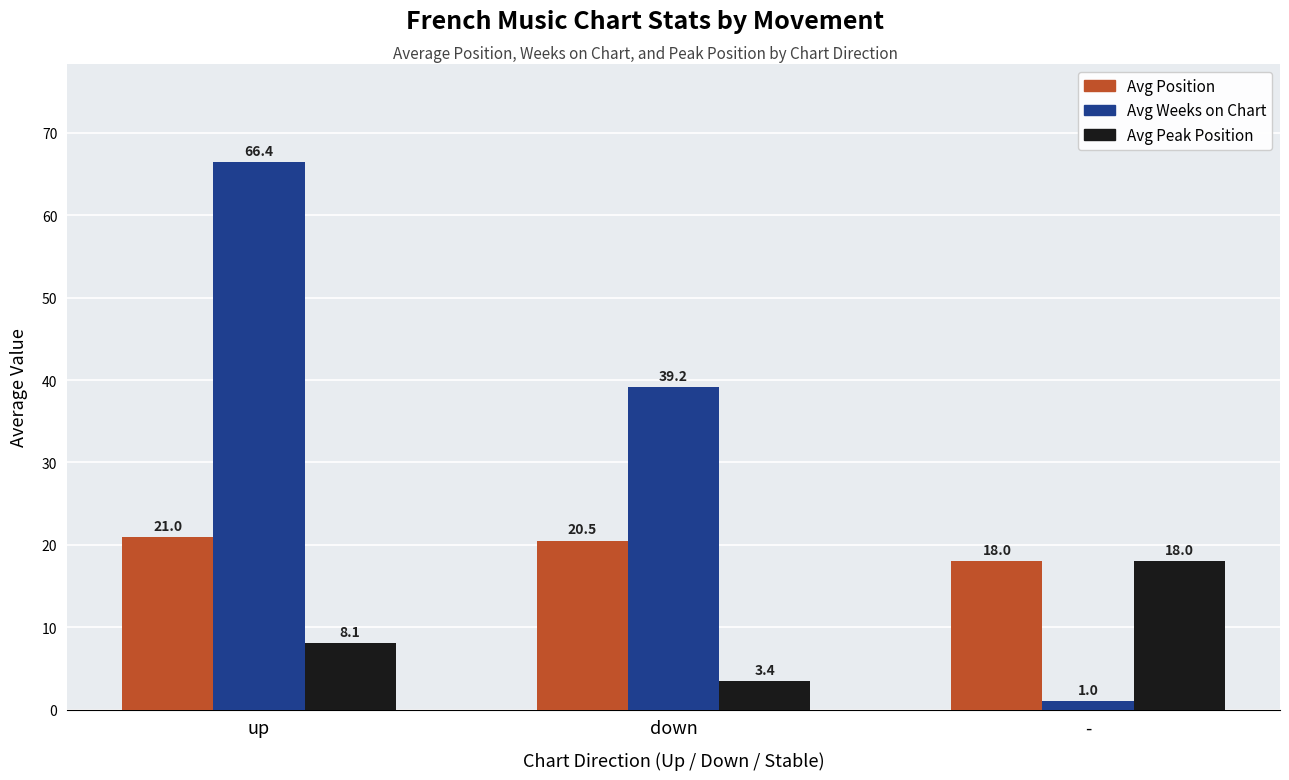

How many bars are there in each group?

3